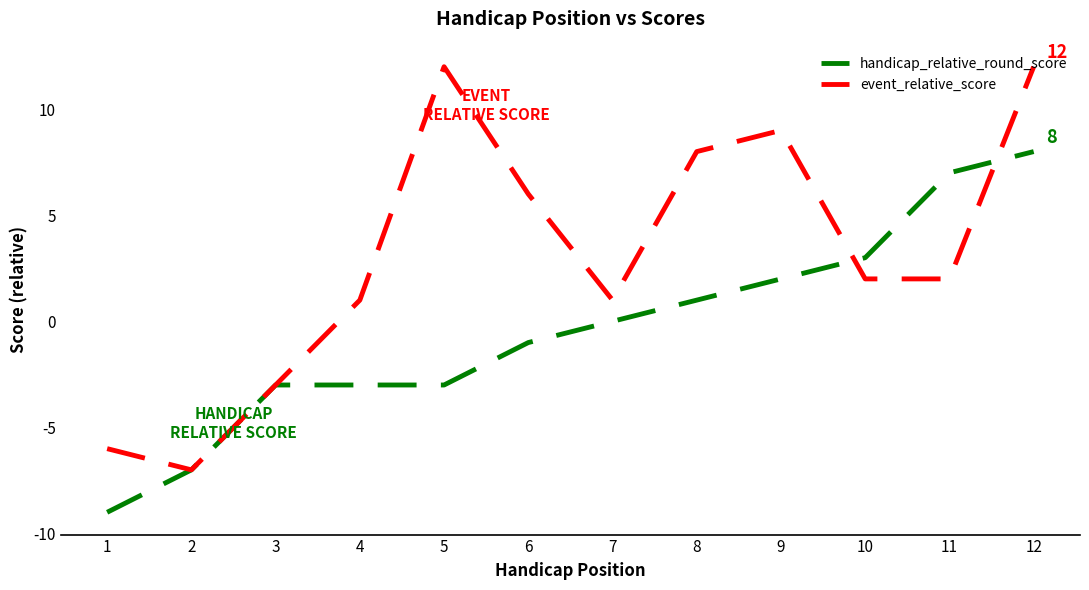

At how many categories does at least one series exceed 4?

6